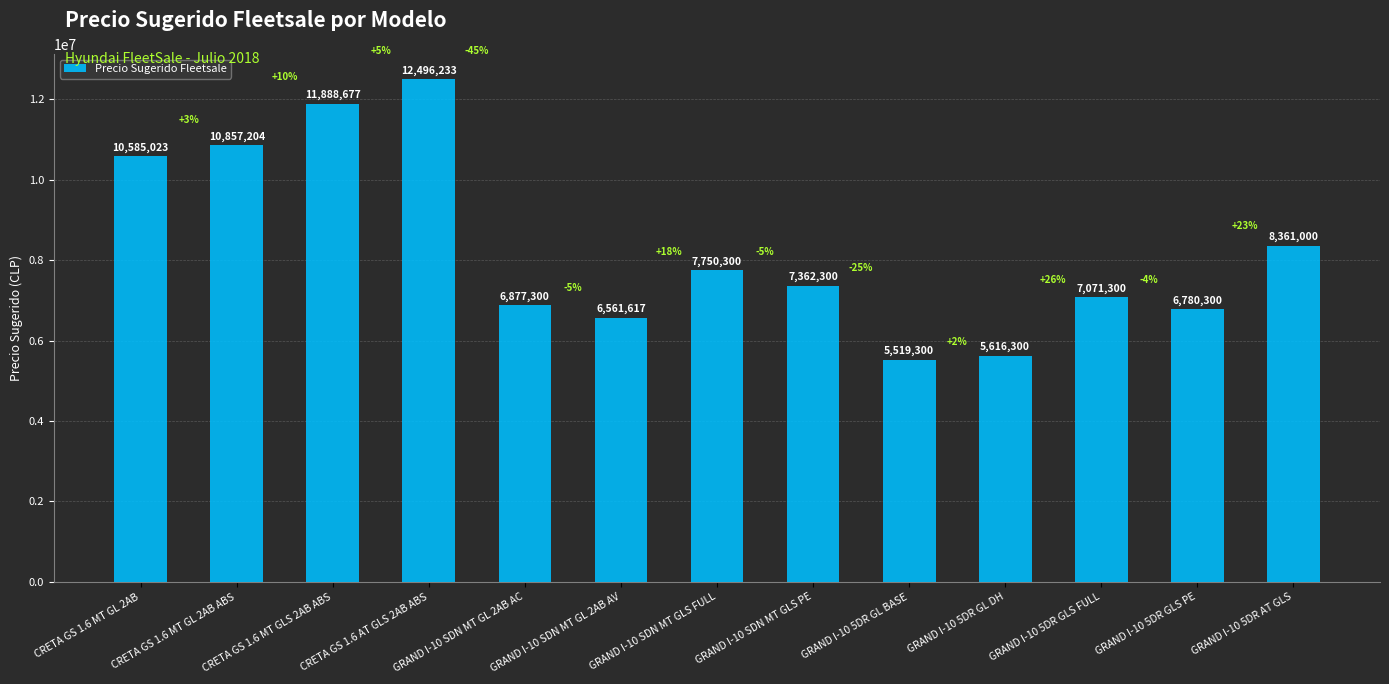

What is the change in value from GRAND I-10 SDN MT GLS FULL to GRAND I-10 5DR GLS FULL?

-679000